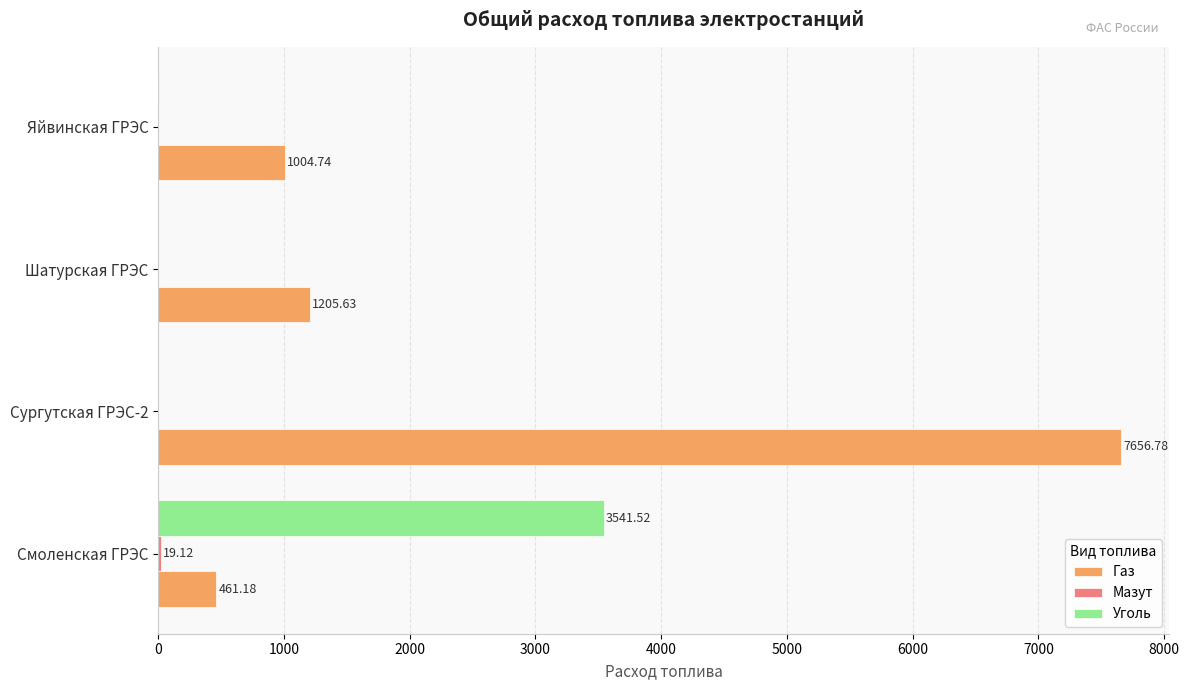

Which series changed the most between Шатурская ГРЭС and Яйвинская ГРЭС?

Газ